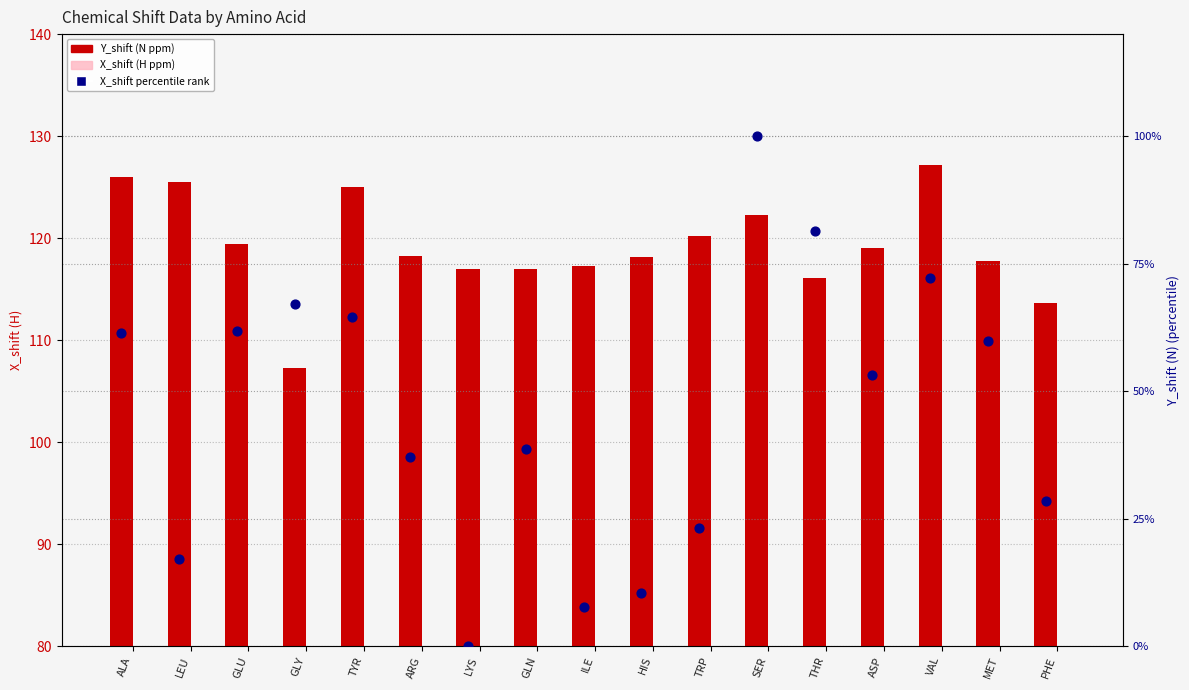

What are all the series names shown in the legend?

Y_shift (N), X_shift (H), X_shift percentile rank